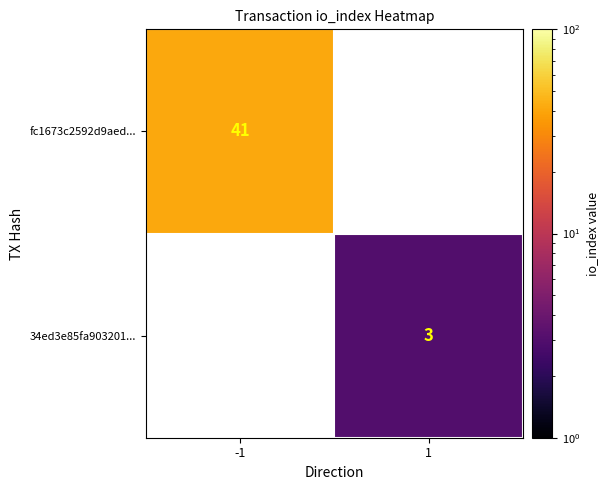

Is the value of 34ed3e85fa903201... at 1 greater than the value of fc1673c2592d9aed... at -1?

No